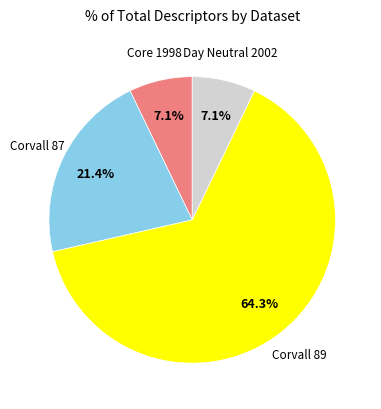

To the nearest percent, what is the difference between the largest and smallest slice percentages?

57%